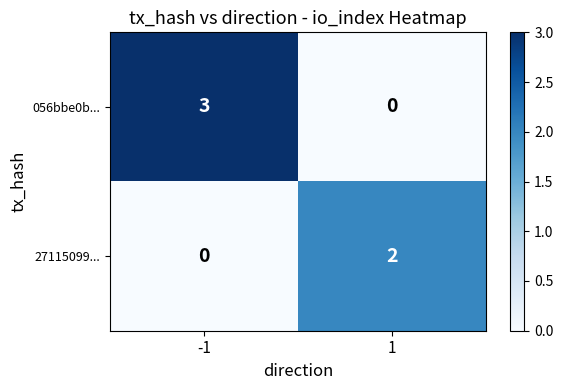

Rank the series by their maximum value, from highest to lowest.

056bbe0b..., 27115099...